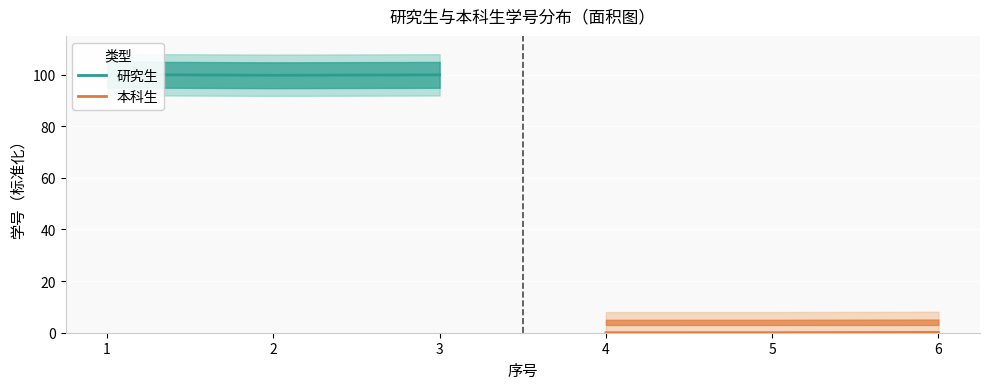

Is it true that 本科生 equals 0.0 at 5?

True